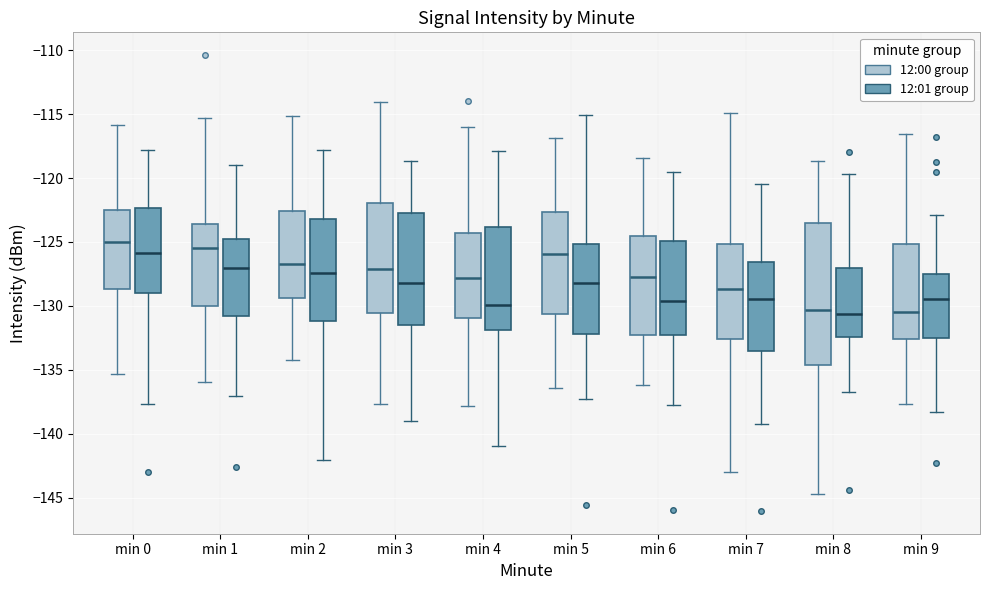

Comparing the boxes themselves (not the whiskers), which one is the tallest?

min 8 (12:00 group)